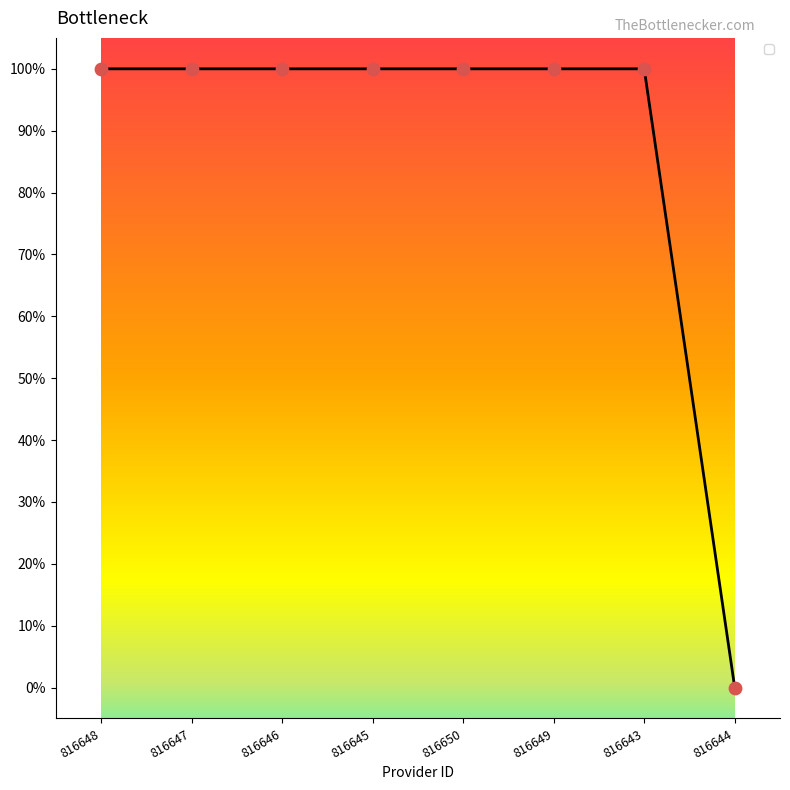

What is the ratio of the value at 816647 to the value at 816648?

1.0